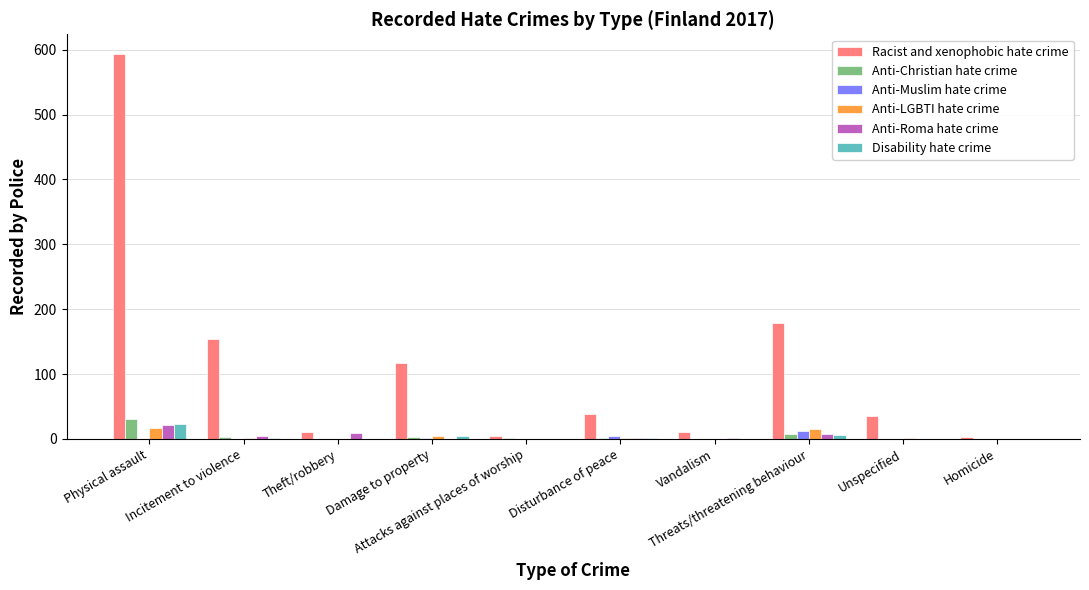

What is the total value across all series at Threats/threatening behaviour?

228